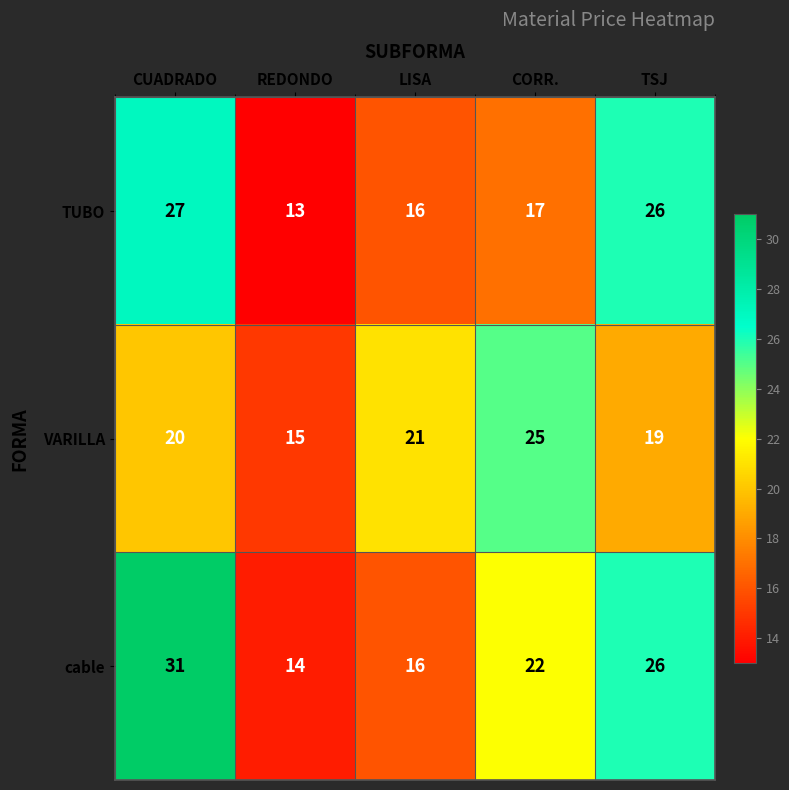

Where is TUBO nearest to the value 20?

CORR.